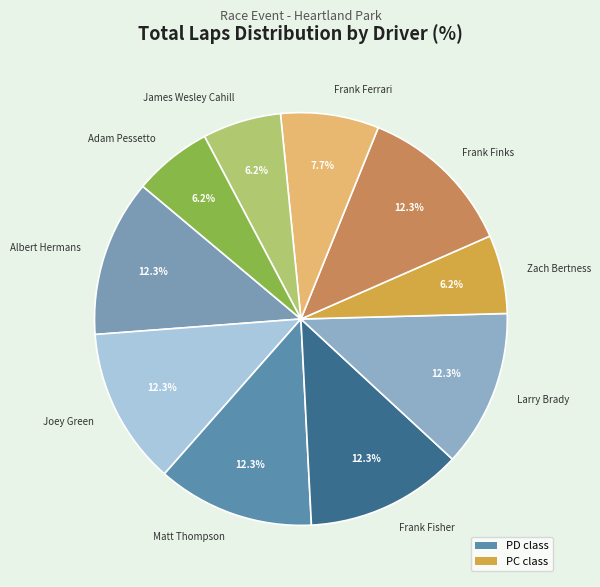

Does any single category account for the majority?

No